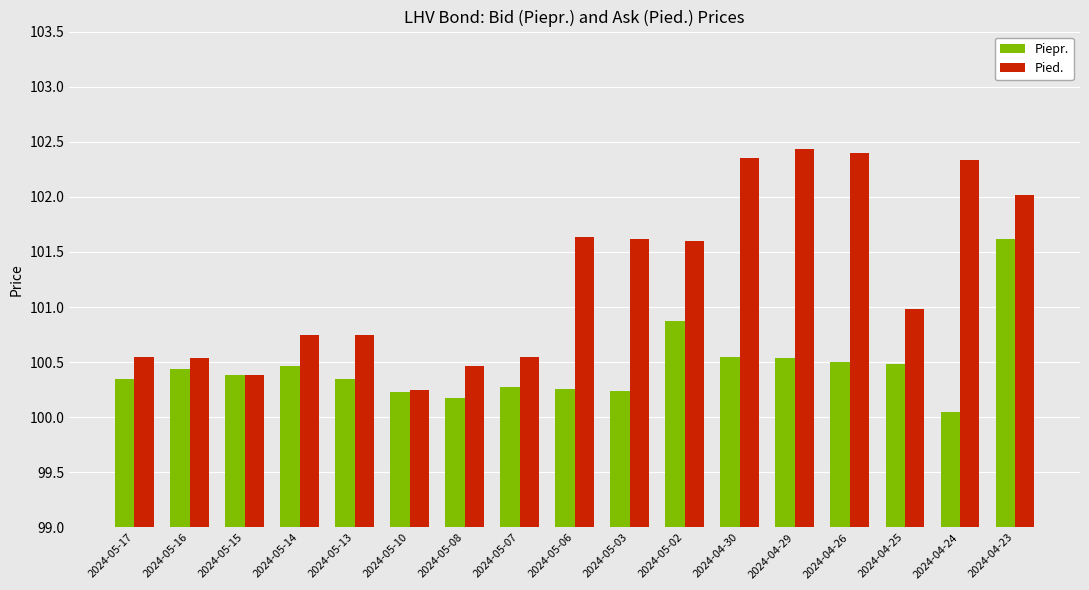

Is the value of Pied. at 2024-04-23 greater than the value of Piepr. at 2024-05-13?

Yes